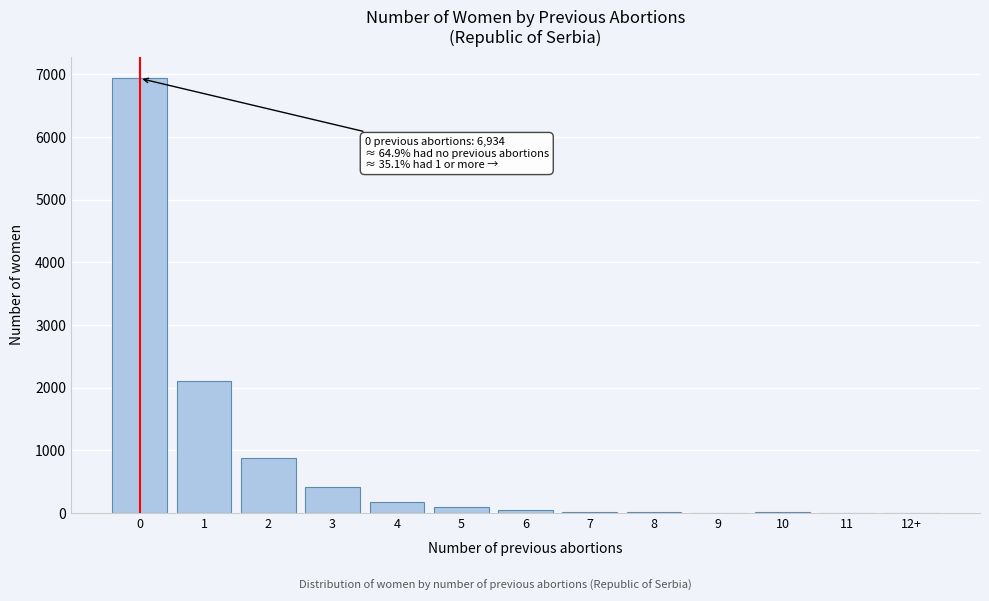

What is the maximum value shown in the chart?

6934